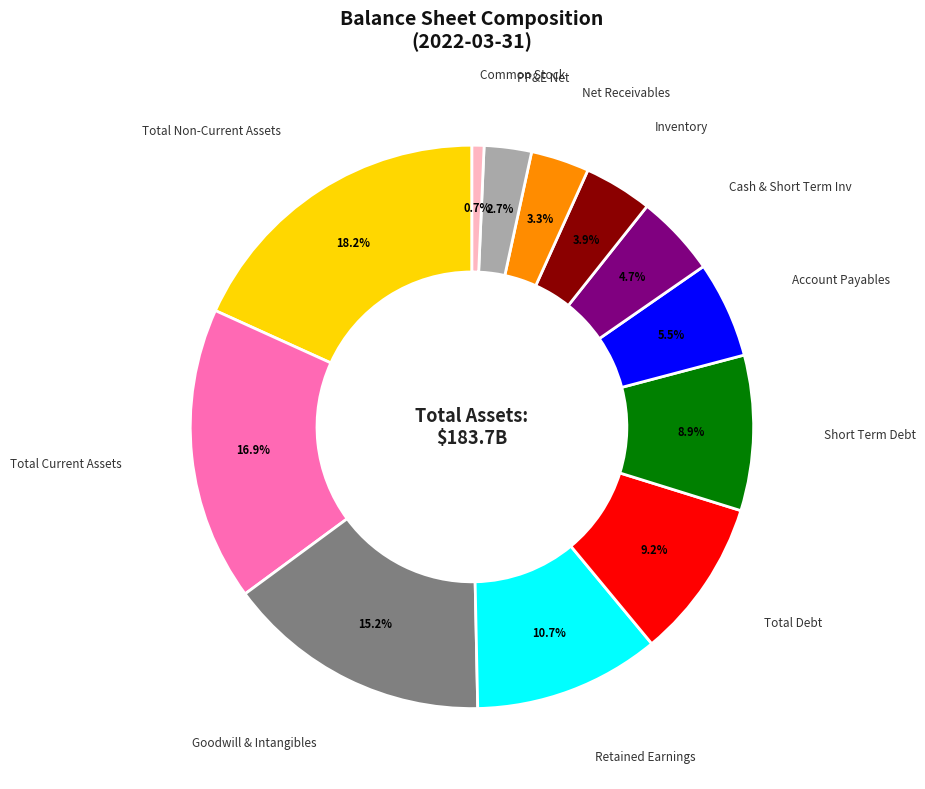

Does Short Term Debt account for over 50% of the chart?

No